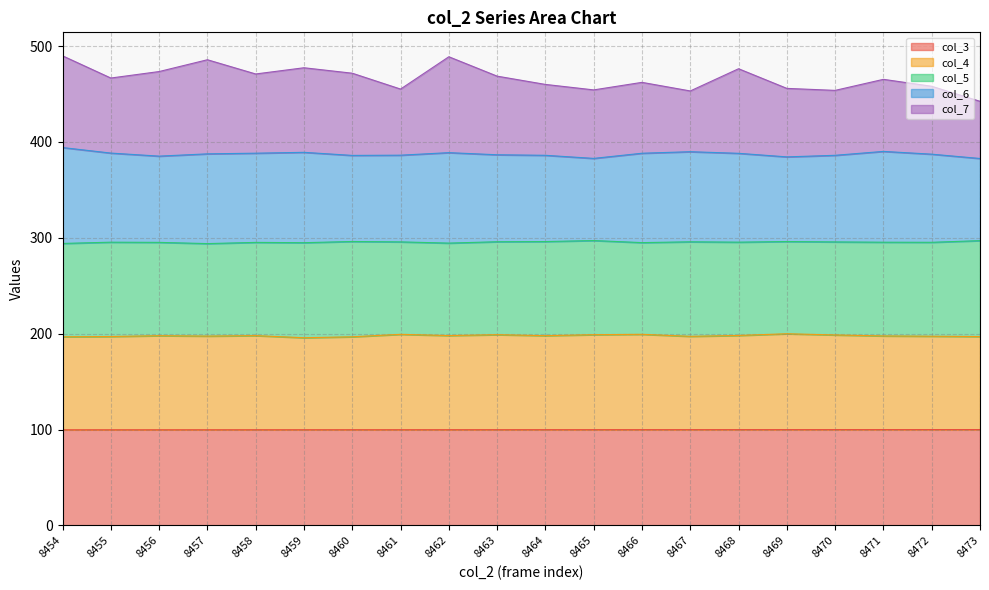

True or false: col_3 and col_4 intersect in this chart.

False